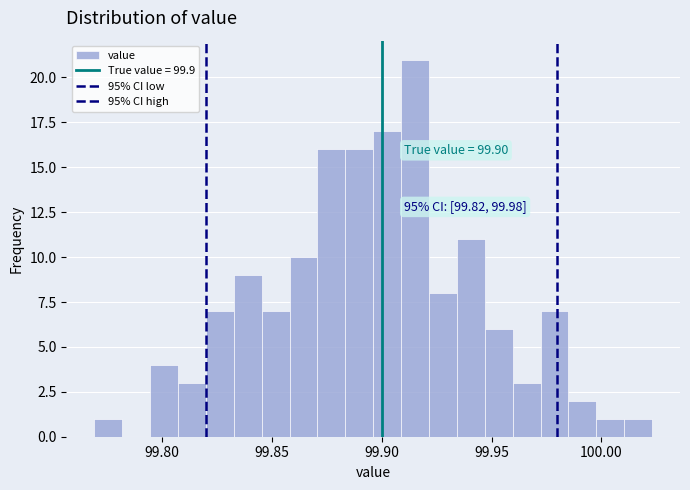

Read against the x-axis, roughly where is the centre of the tallest bar?

99.915